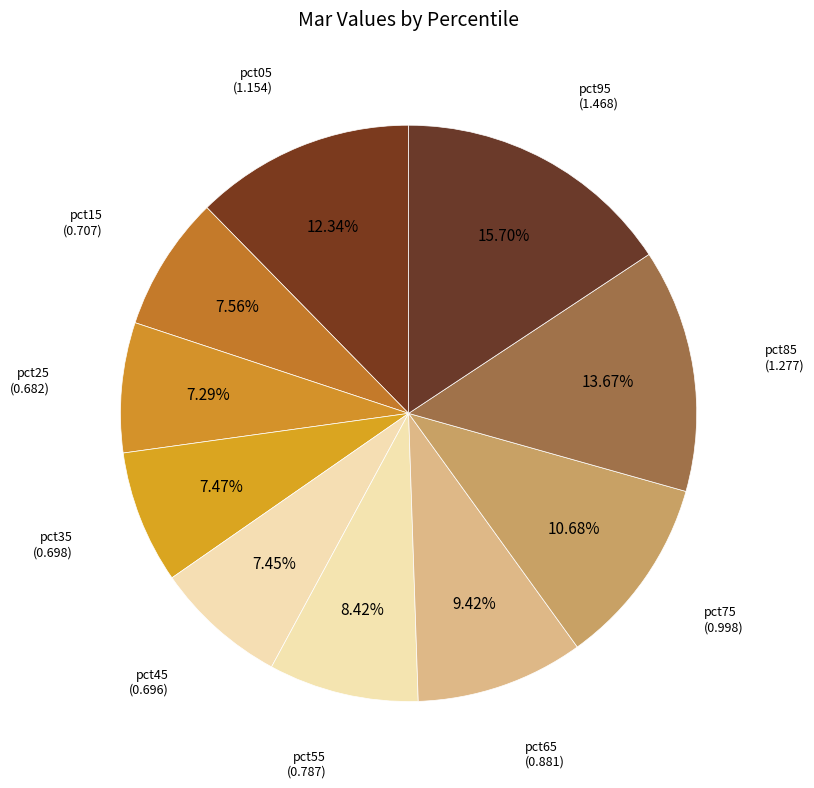

Is the sum of pct25 and pct35 greater than half?

No